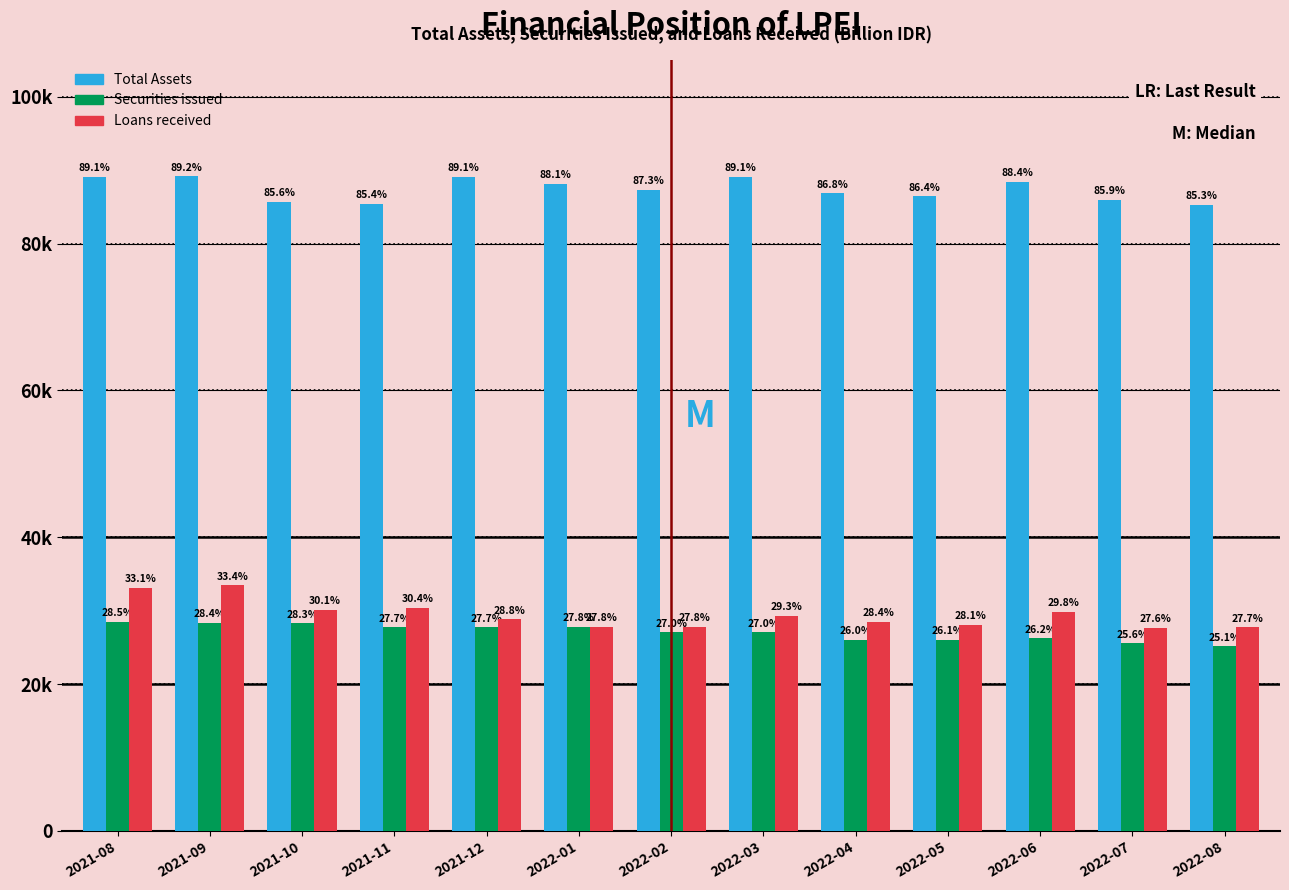

What are all the series names shown in the legend?

Total Assets, Securities issued, Loans received